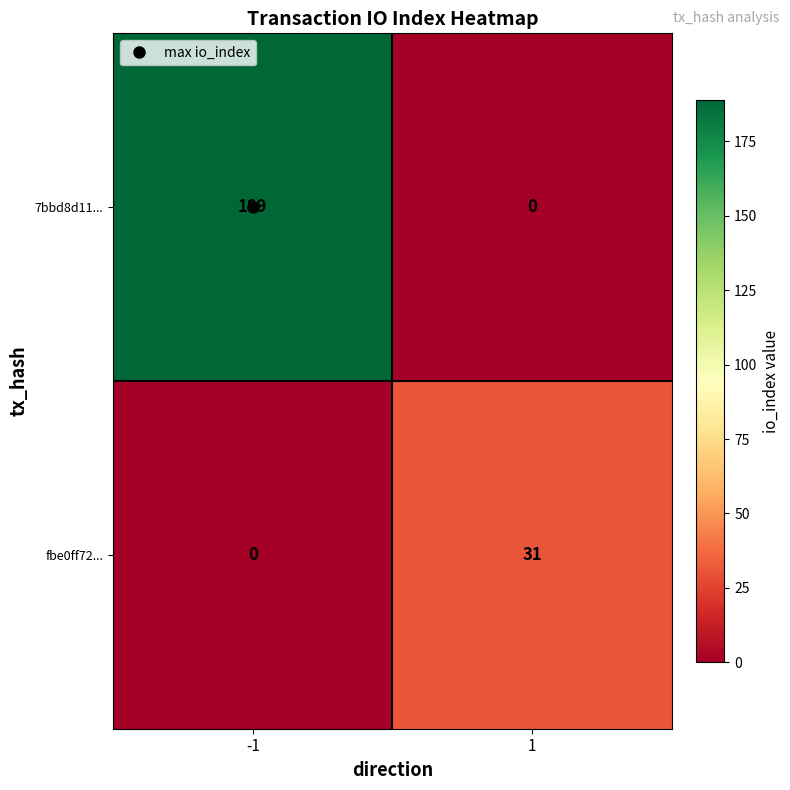

The value of fbe0ff72... at 1 is 31. True or false?

True